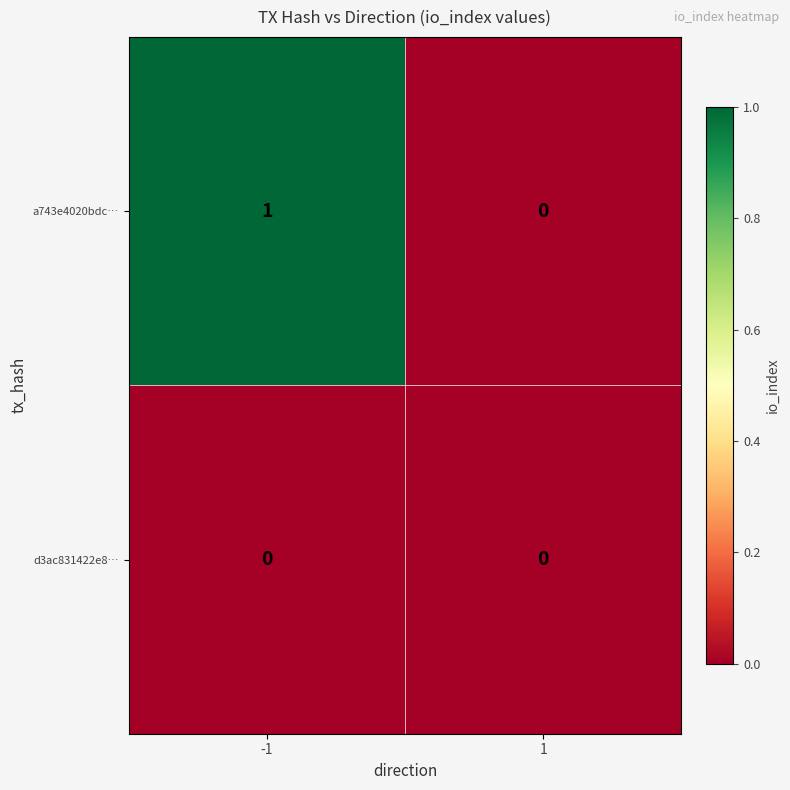

Which series has the largest range (max minus min)?

a743e4020bdc…